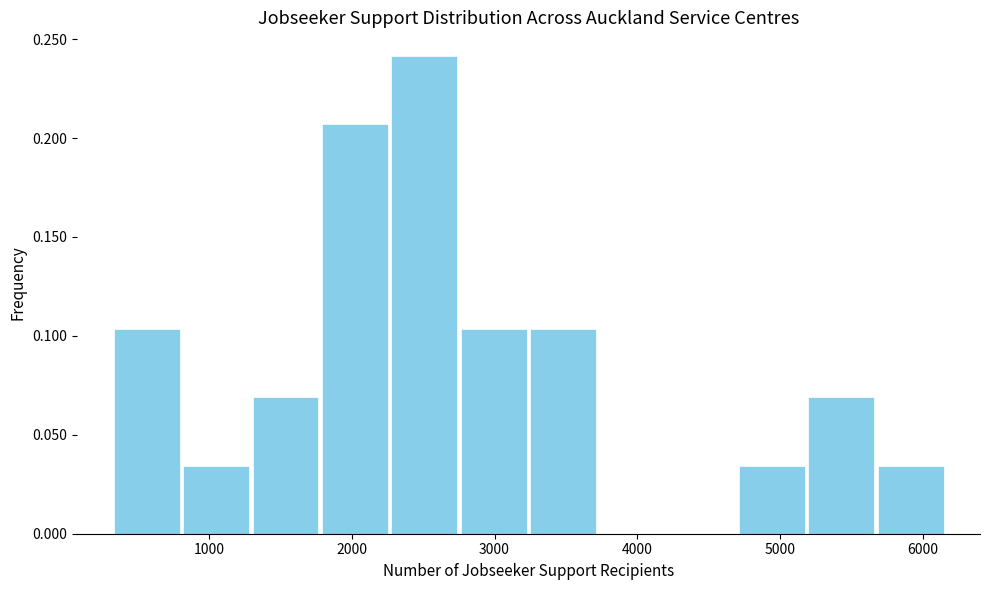

Reading left to right, transcribe this chart: for each bar, give the range it covers on the x-axis and its height. Neither the bar edges nor the heights are printed on the chart, so give them approximately, as read against the axes.

300 to 800: 0.105
800 to 1300: 0.035
1300 to 1800: 0.070
1800 to 2300: 0.205
2300 to 2800: 0.240
2800 to 3200: 0.105
3200 to 3700: 0.105
3700 to 4200: 0
4200 to 4700: 0
4700 to 5200: 0.035
5200 to 5700: 0.070
5700 to 6200: 0.035